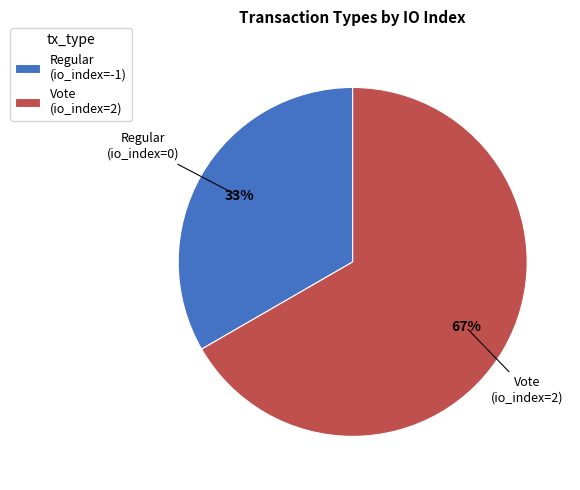

True or false: Vote (io_index=2) accounts for 72% of the total.

False